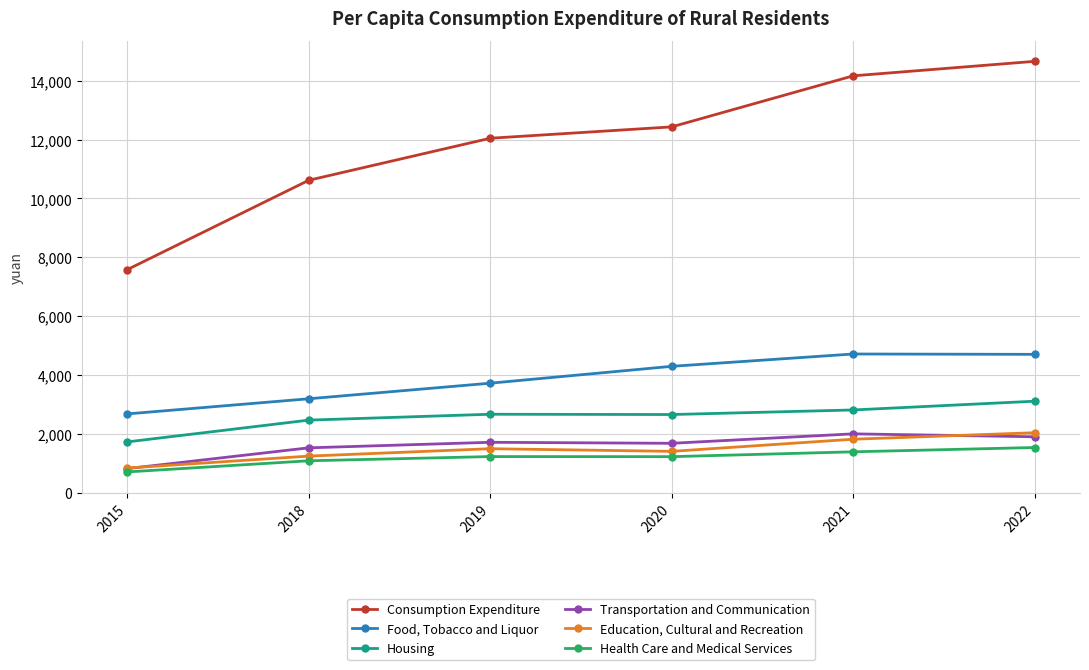

True or false: Health Care and Medical Services and Housing cross at least once.

False